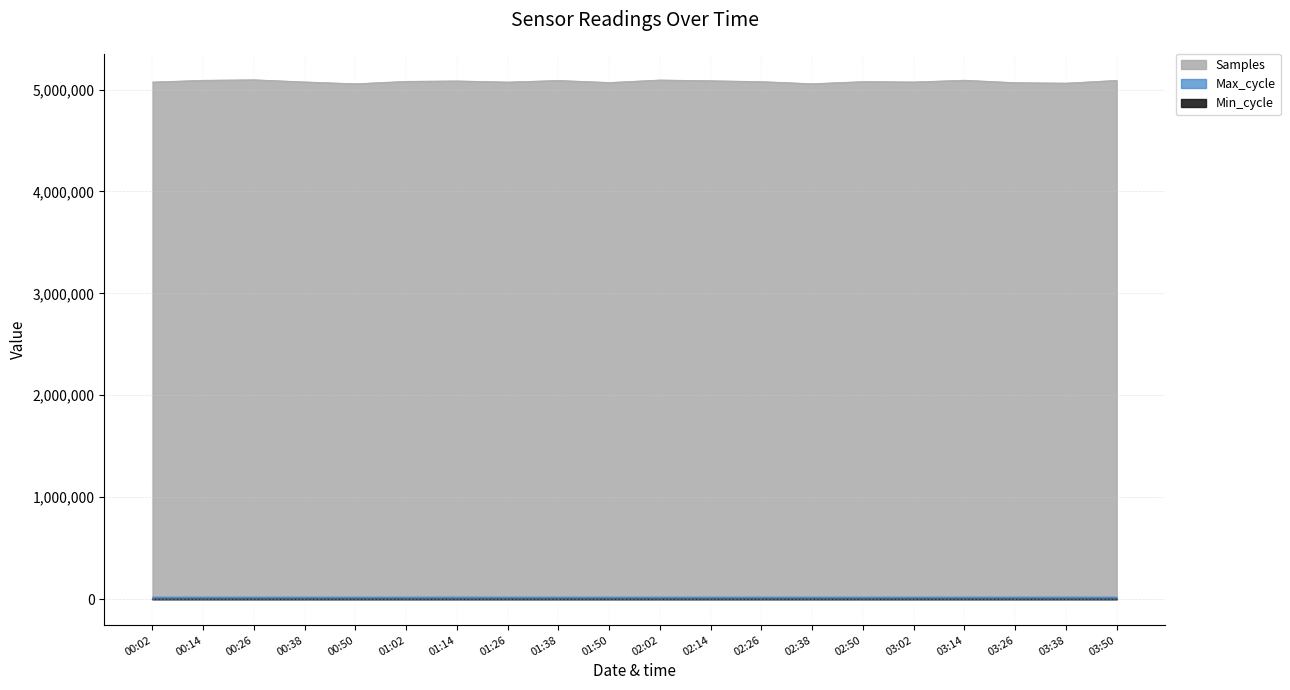

What position from the left is 03:02?

16